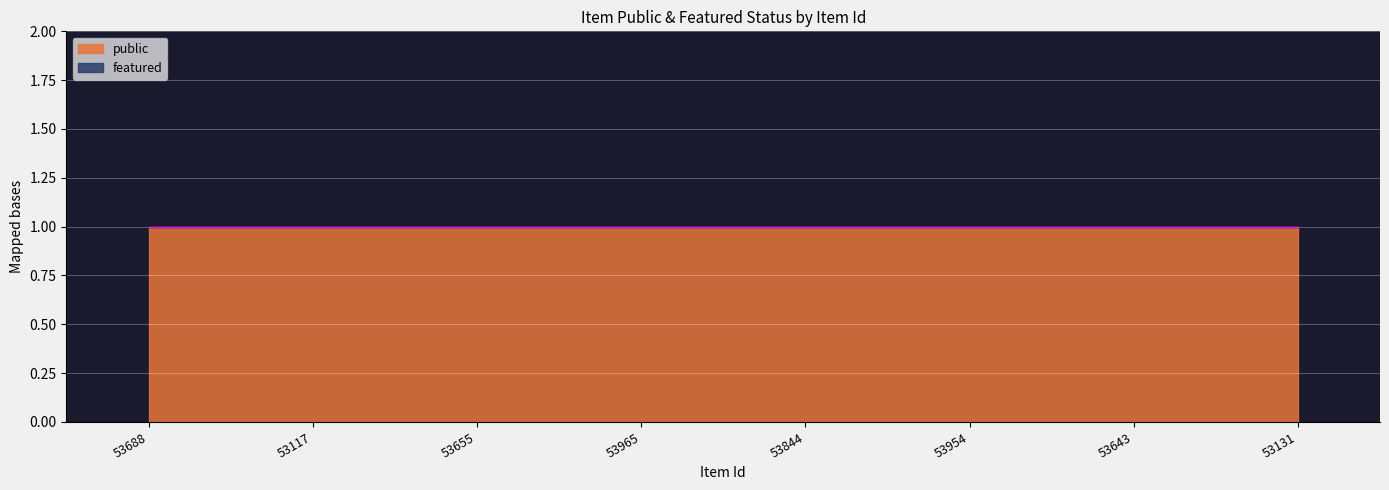

True or false: public and featured intersect in this chart.

False